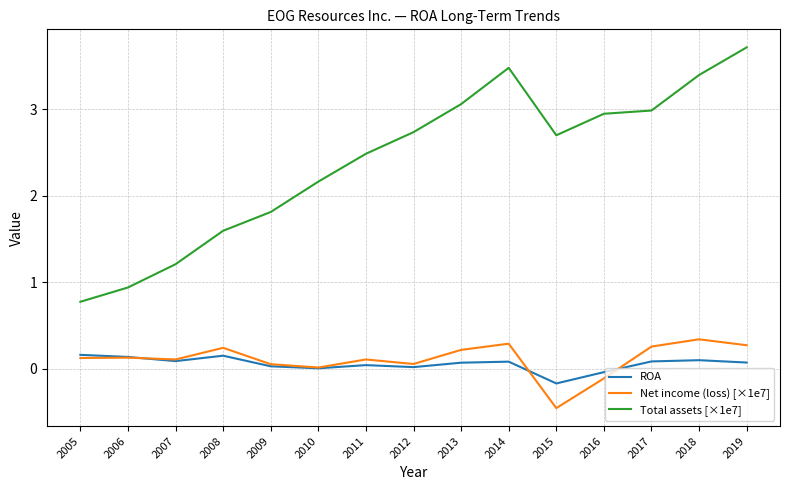

The value of Net income (loss) [×1e7] at 2014 is 0.3. True or false?

True